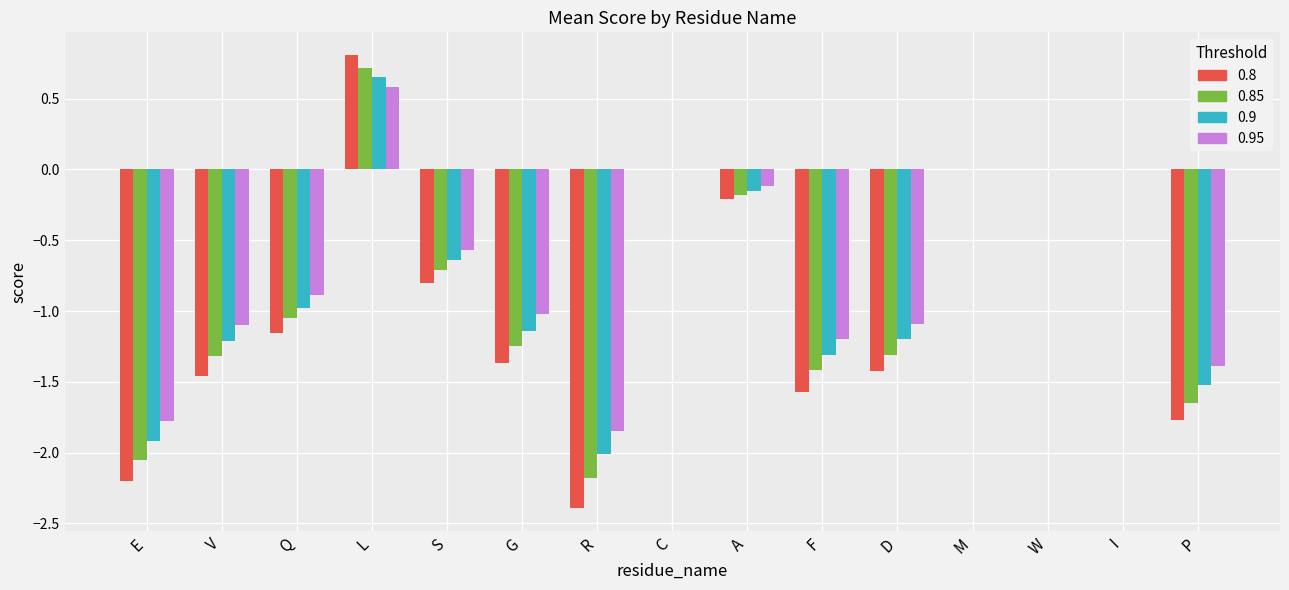

At which category does the chart reach its peak across all series?

L